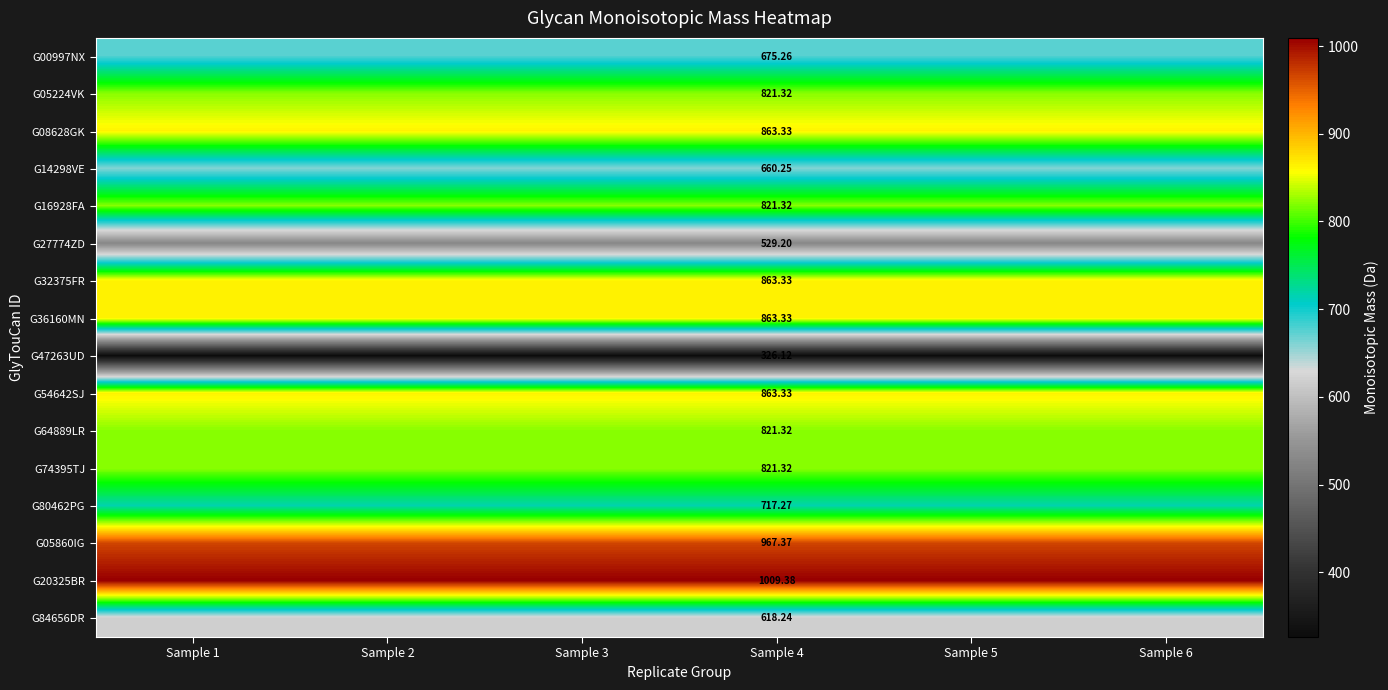

What is the total value across all series at Sample 2?

12241.7